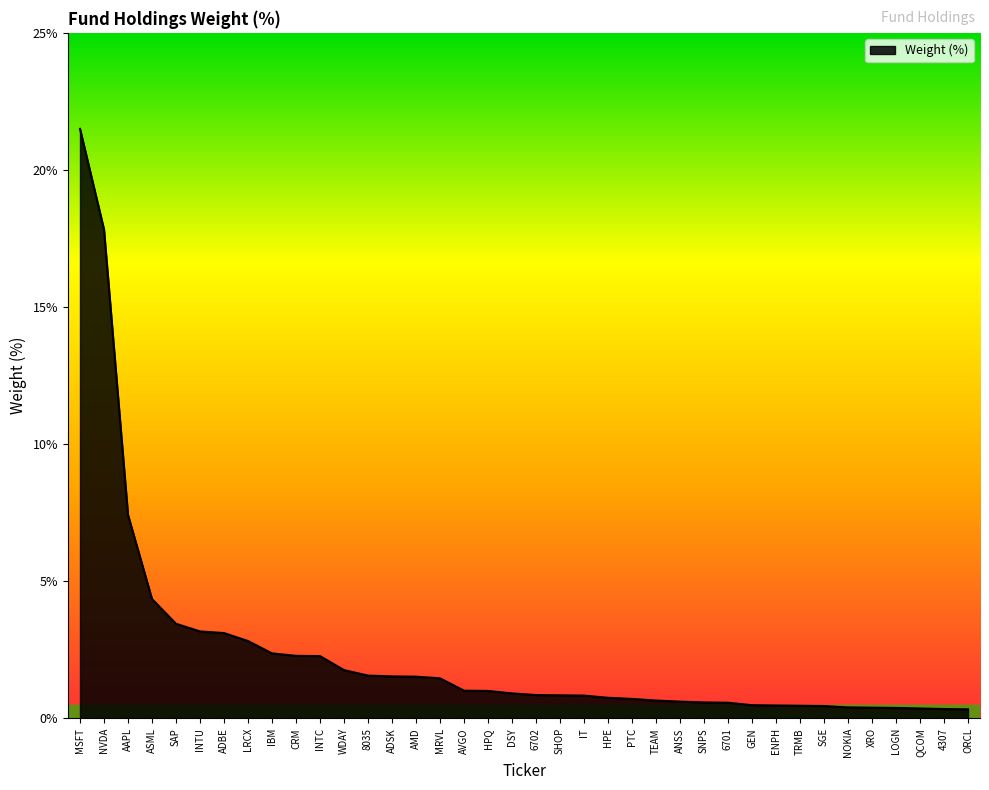

What is the average value?

2.4